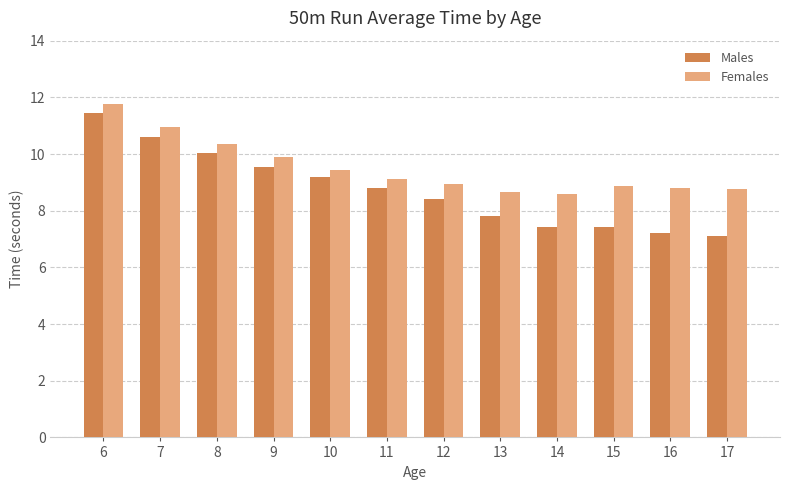

What is the difference between the Females values at 9 and 11?

0.8